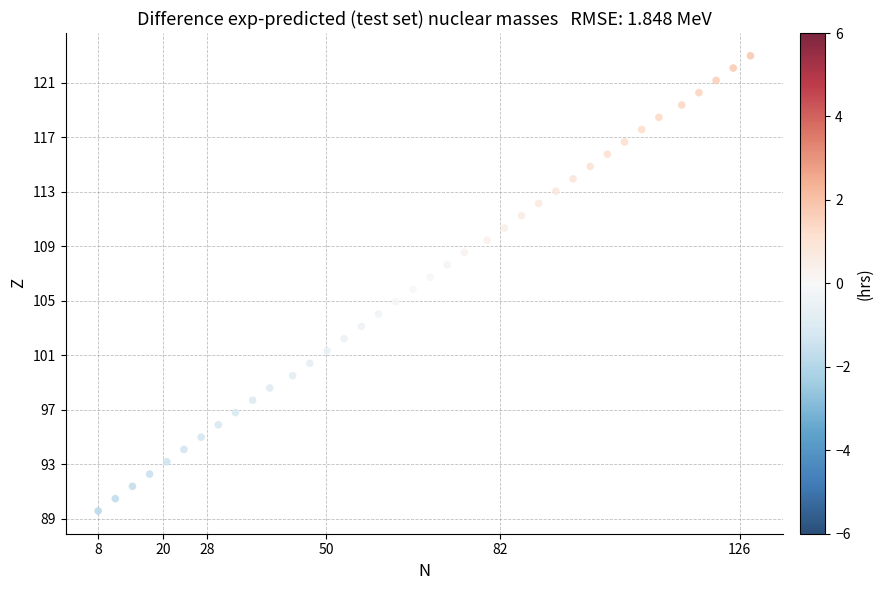

What is the range of X values (max minus min)?

120.0